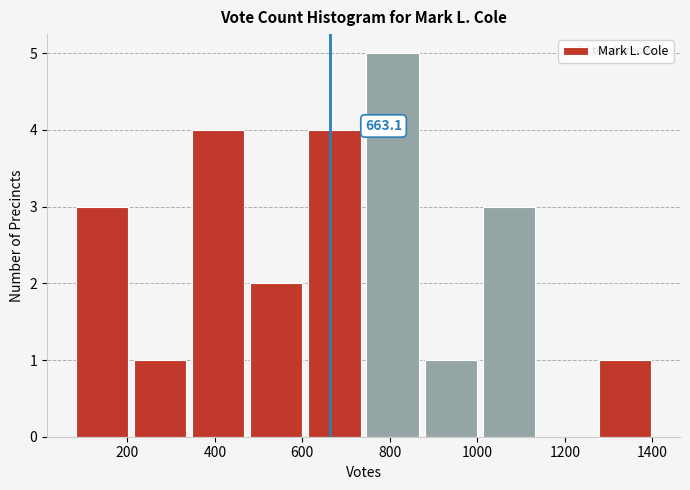

Over which range of the x-axis is the bar tallest?

740 to 880